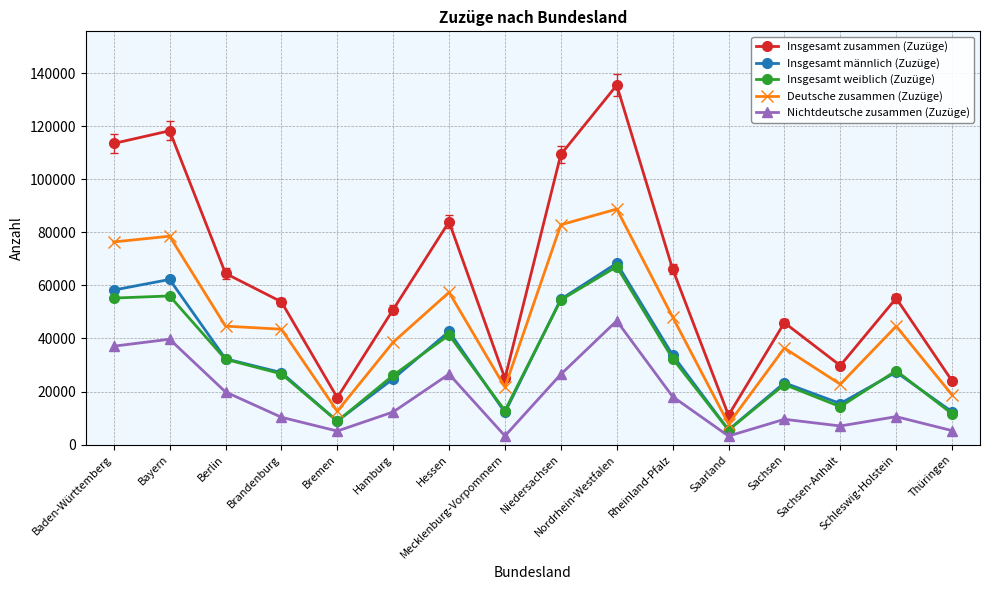

What is the label of the 1st point from the right?

Thüringen